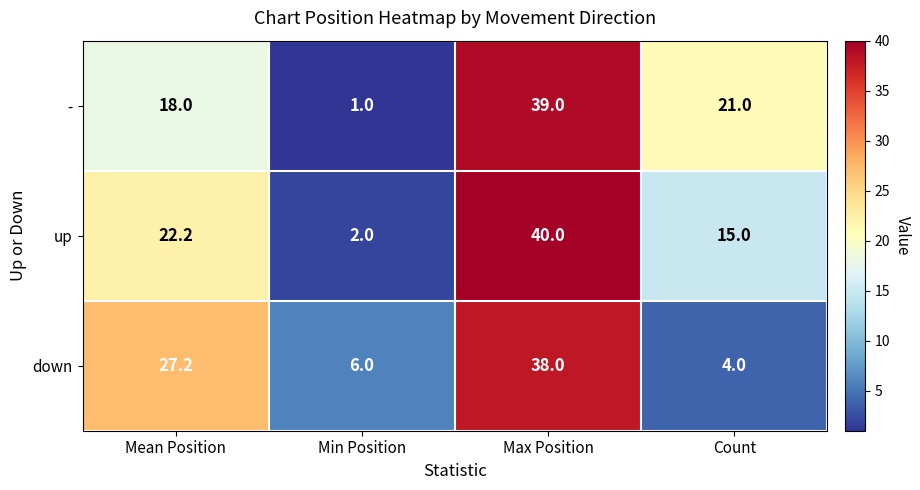

What is the total value across all series at Max Position?

117.0